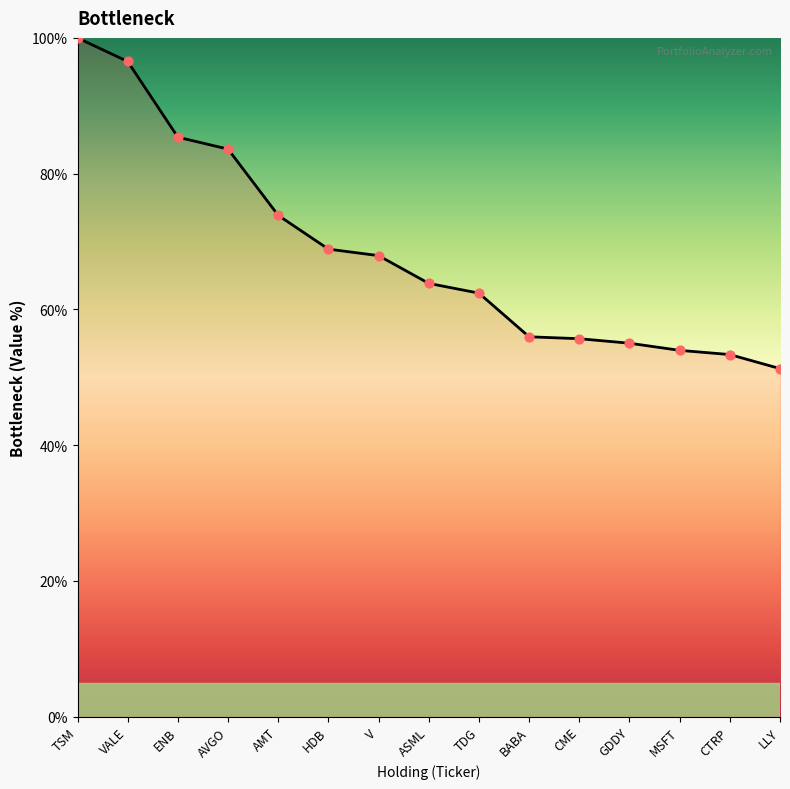

What is the ratio of the value at LLY to the value at BABA?

0.9